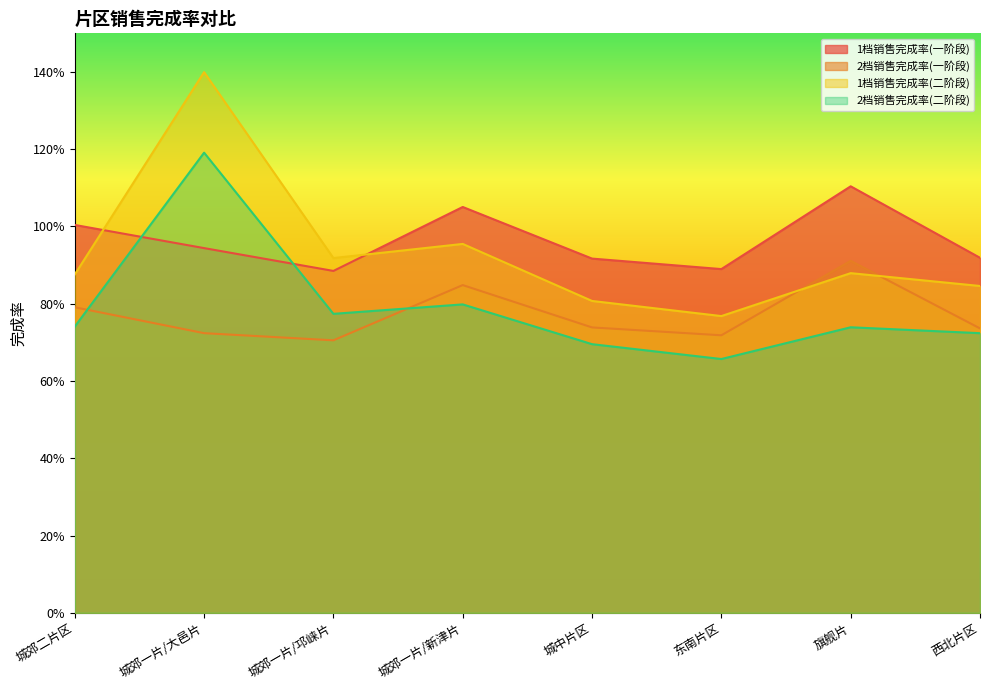

What is the approximate value of 1档销售完成率(二阶段) at 东南片区?

0.8